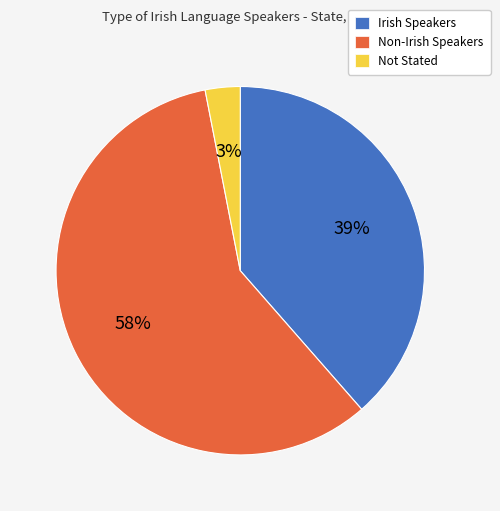

Rank the categories by value from highest to lowest.

Non-Irish Speakers, Irish Speakers, Not Stated